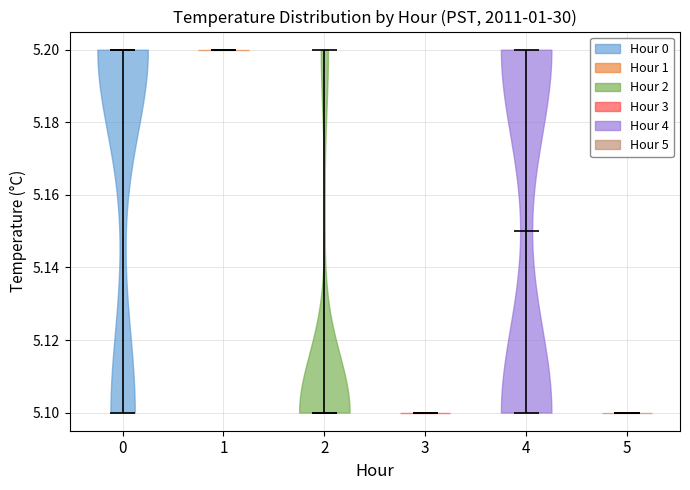

Reading left to right, read every violin against the y-axis: where its median line is, and the lowest and highest points it reaches. The values are not printed on the chart, so give them approximately, as read against the axis.

0: median line 5.20, lowest point 5.10, highest point 5.20
1: median line 5.20, lowest point 5.20, highest point 5.20
2: median line 5.10, lowest point 5.10, highest point 5.20
3: median line 5.10, lowest point 5.10, highest point 5.10
4: median line 5.15, lowest point 5.10, highest point 5.20
5: median line 5.10, lowest point 5.10, highest point 5.10